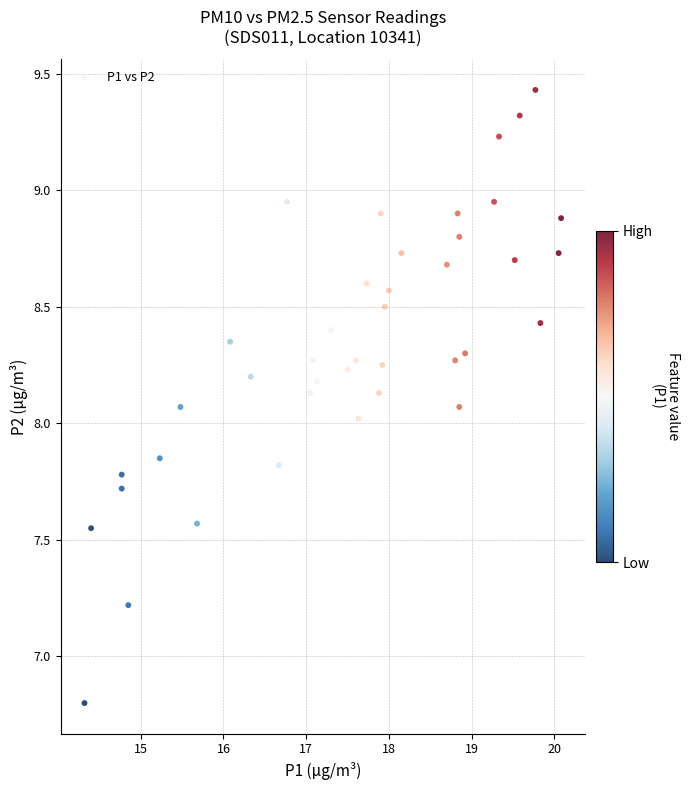

What is the range of Y values (max minus min)?

2.6